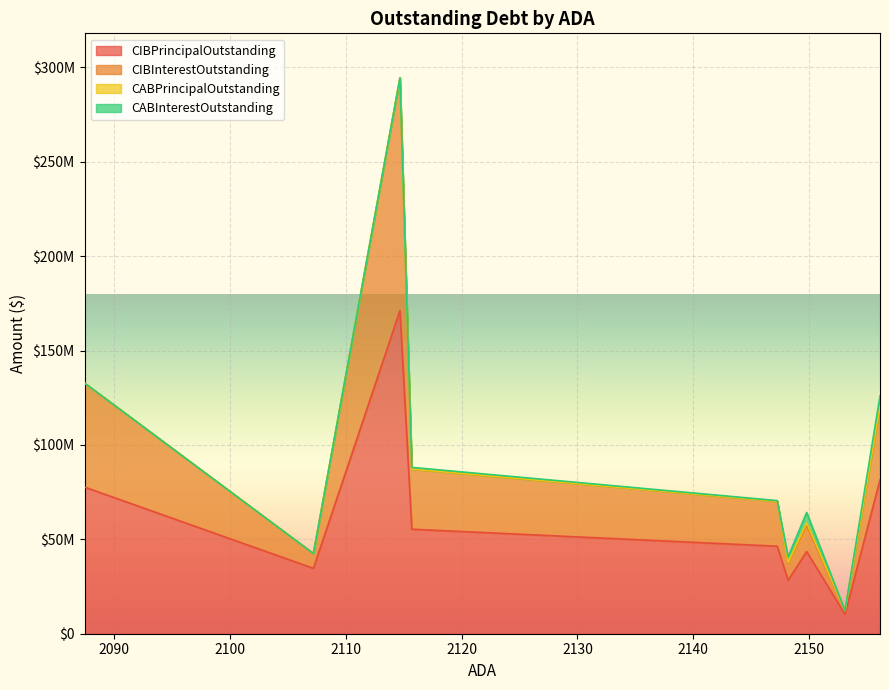

The value of CIBInterestOutstanding at 2153.09 is 5465087.3. True or false?

False